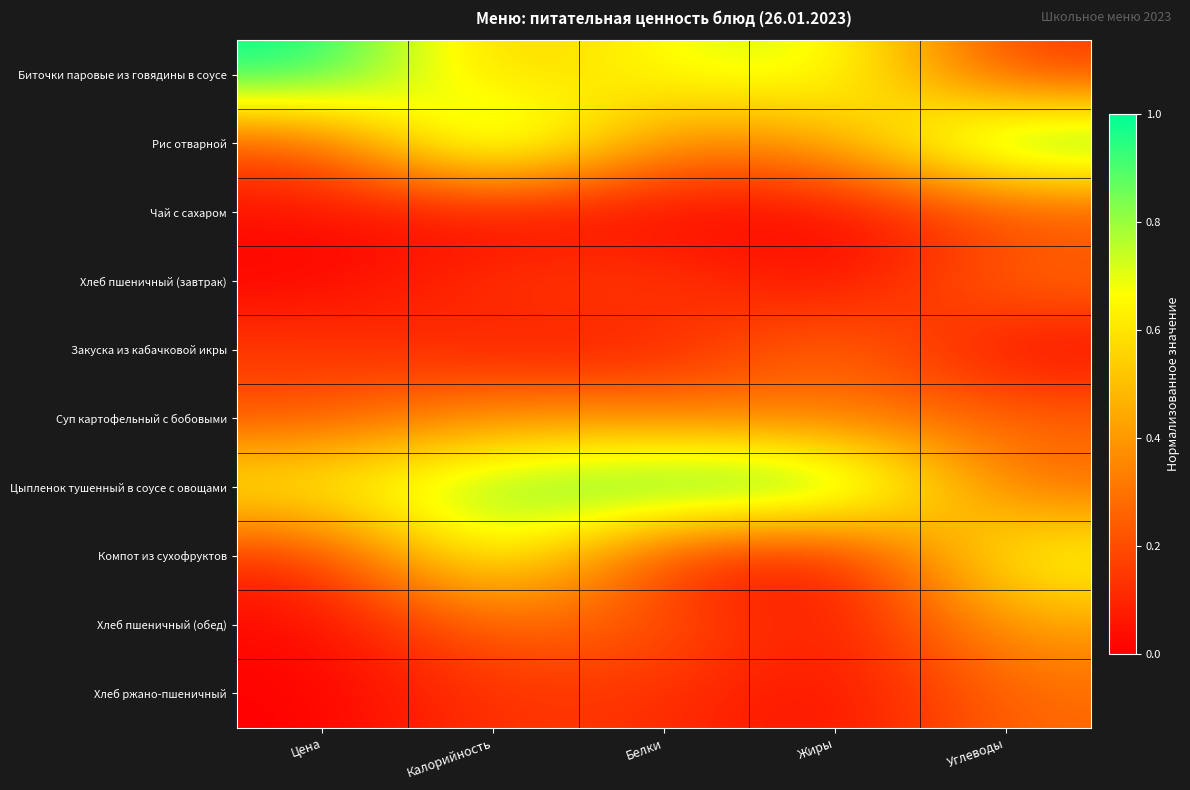

What is the difference between the highest and lowest values at Цена?

1.0